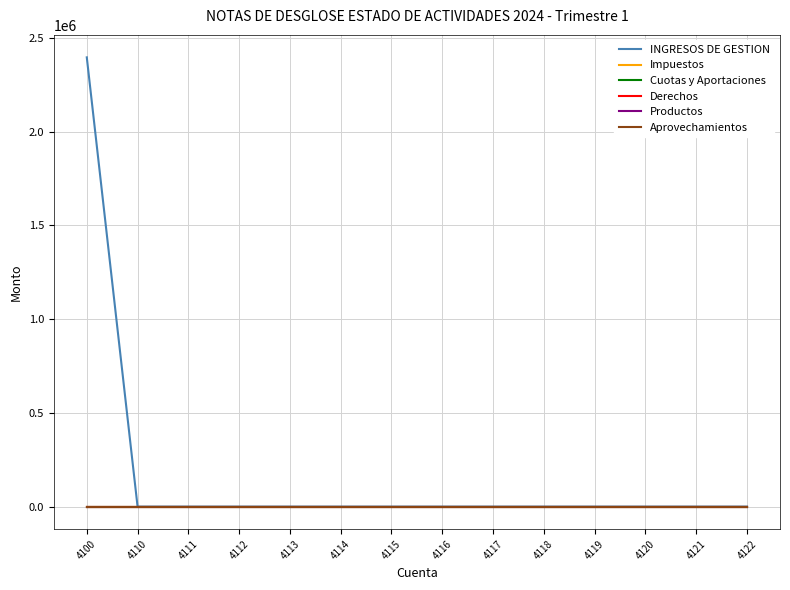

Does the chart have visible grid lines?

Yes